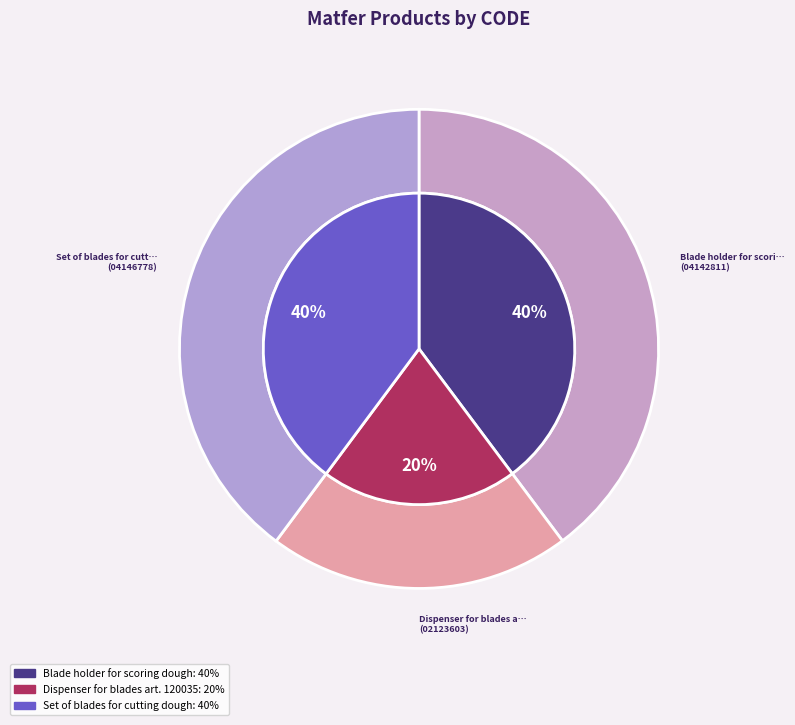

Count the number of slices in the pie.

3